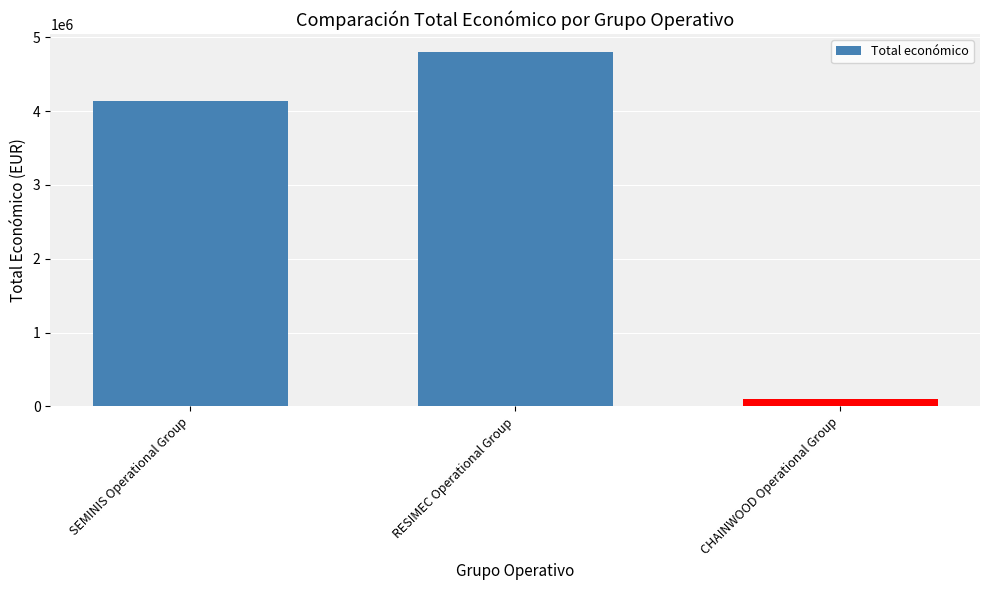

What is the smallest value displayed?

93530